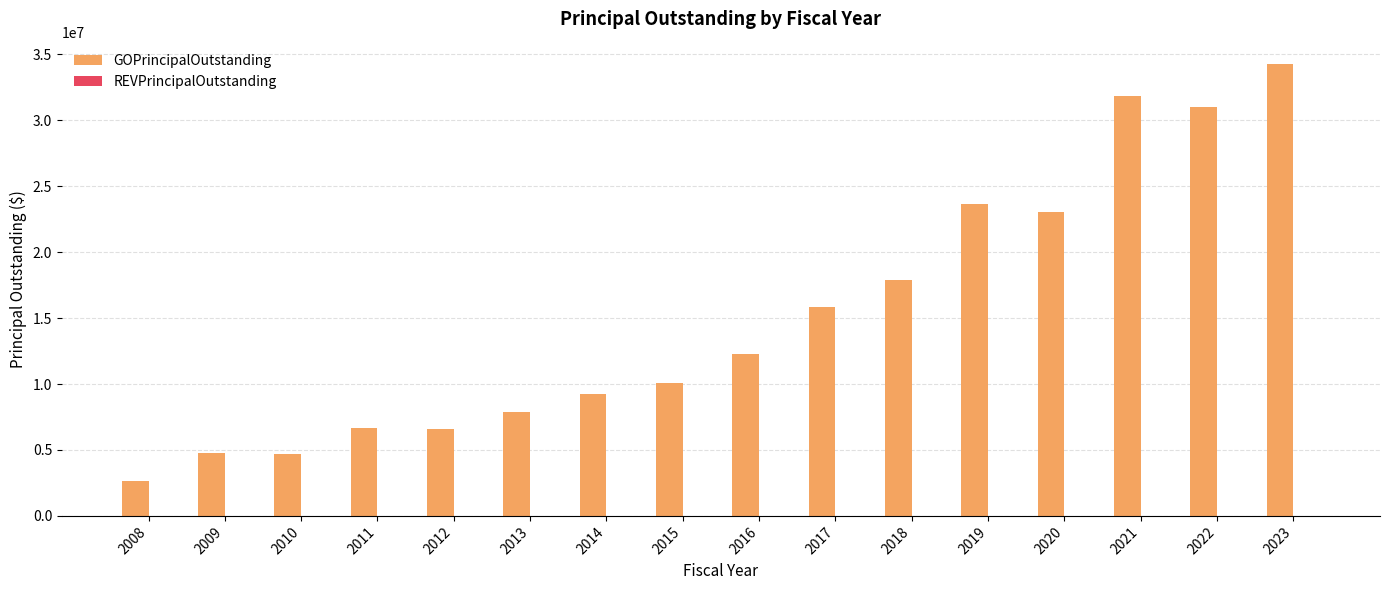

What is the maximum value shown in the chart?

34260000